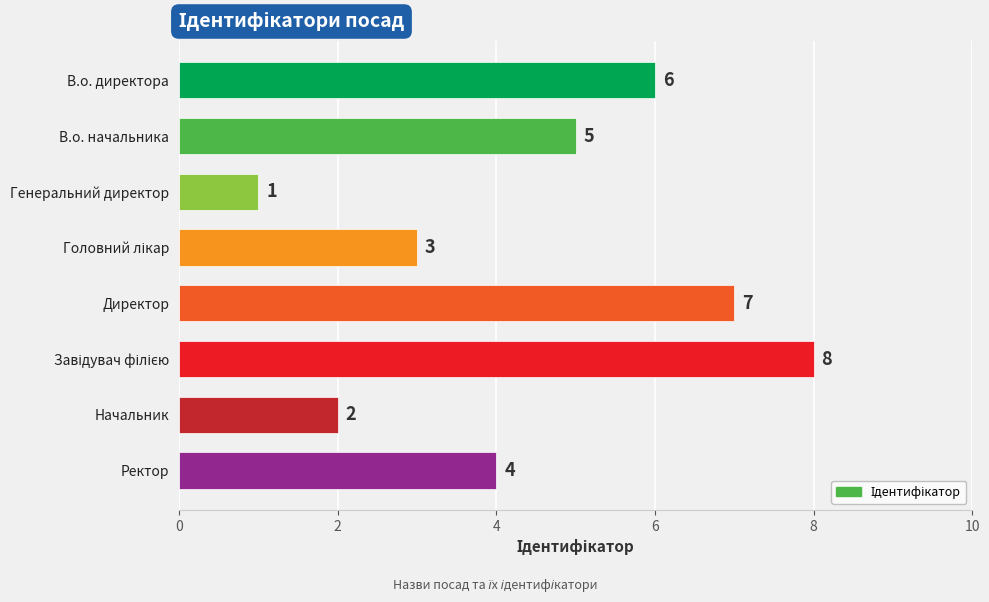

How many values are below 5?

4